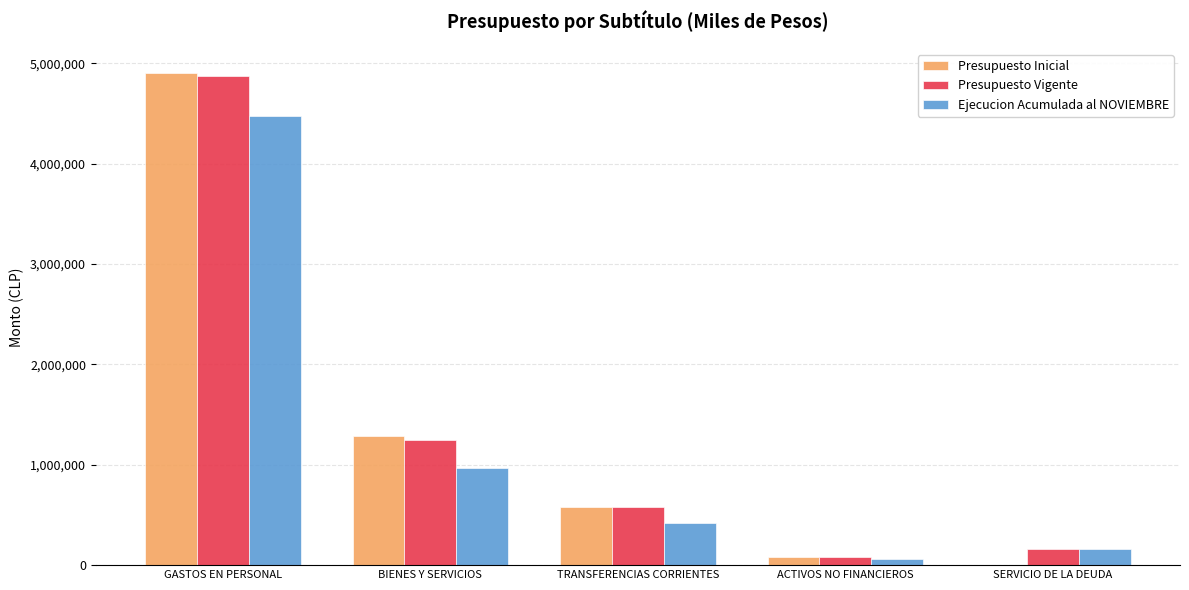

What is the sum of all Presupuesto Vigente values?

6953624